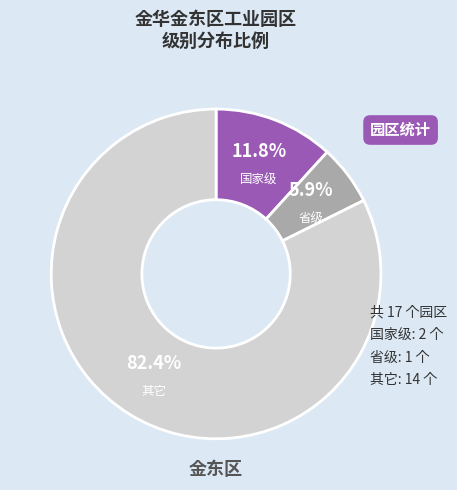

Which has a higher value, 其它 or 省级?

其它